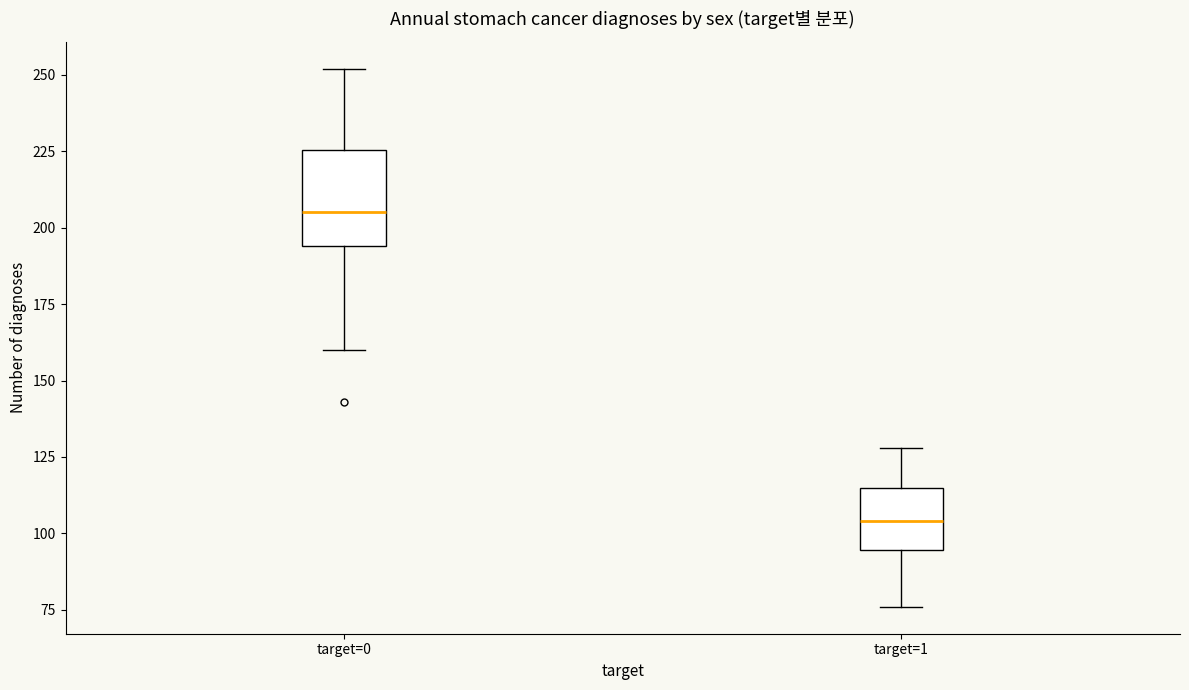

Where is the upper edge of the box for target=1 on the y-axis? The values are not printed on the chart, so give them approximately, as read against the axis.

115